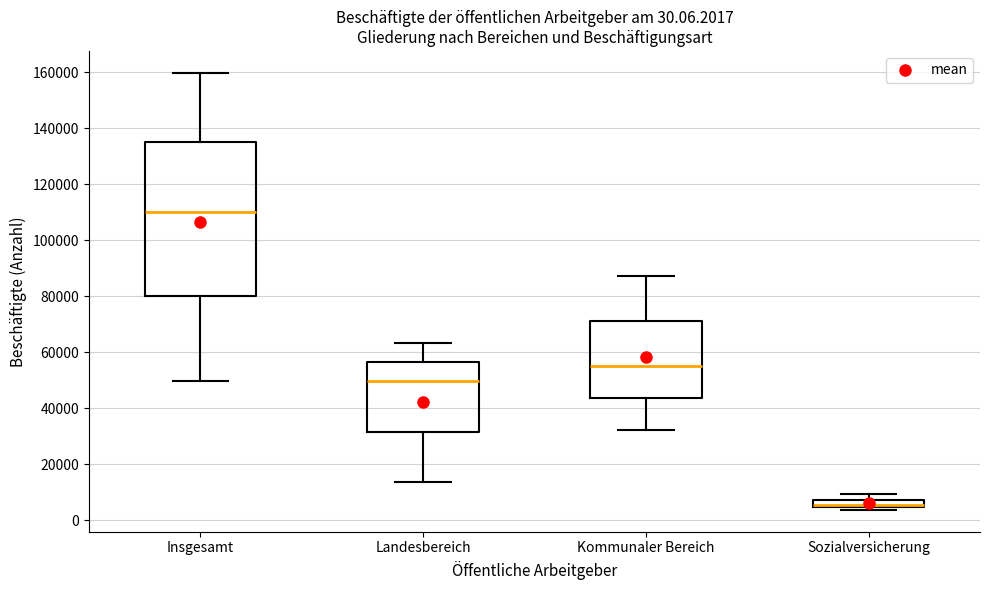

Which box has the highest median line?

Insgesamt